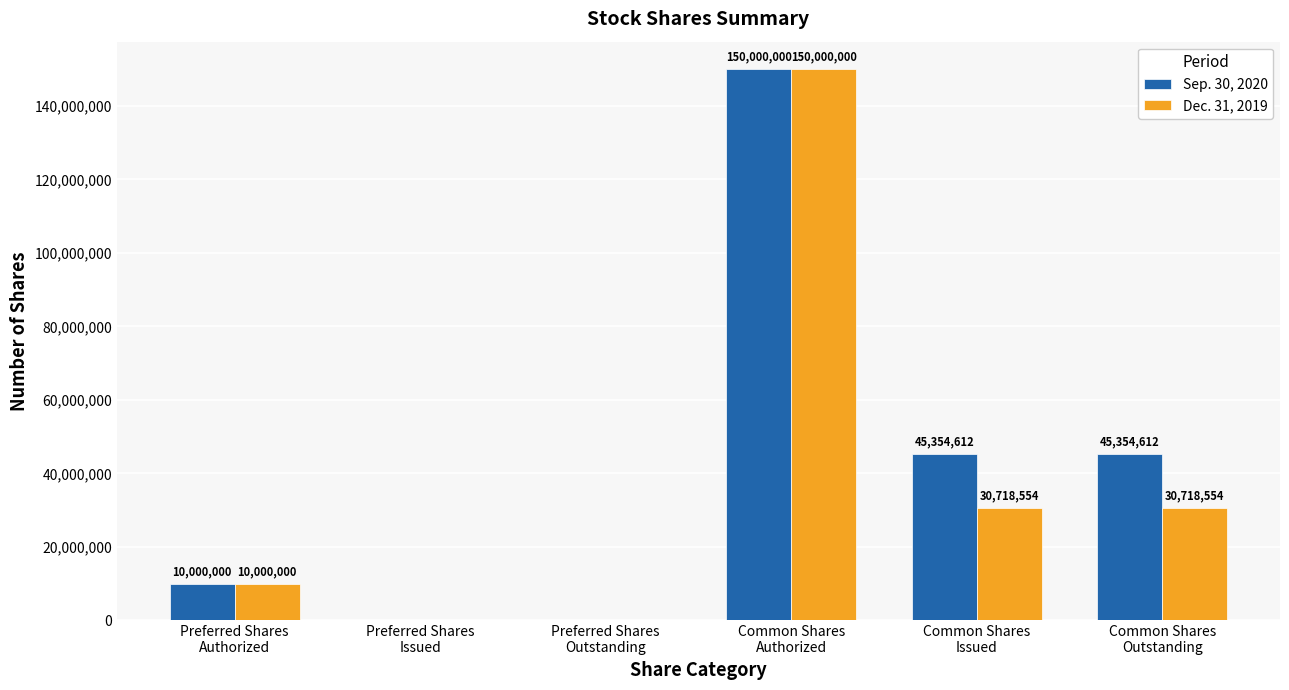

The Sep. 30, 2020 series shows 10000000 at Preferred Shares
Authorized. True or false?

True